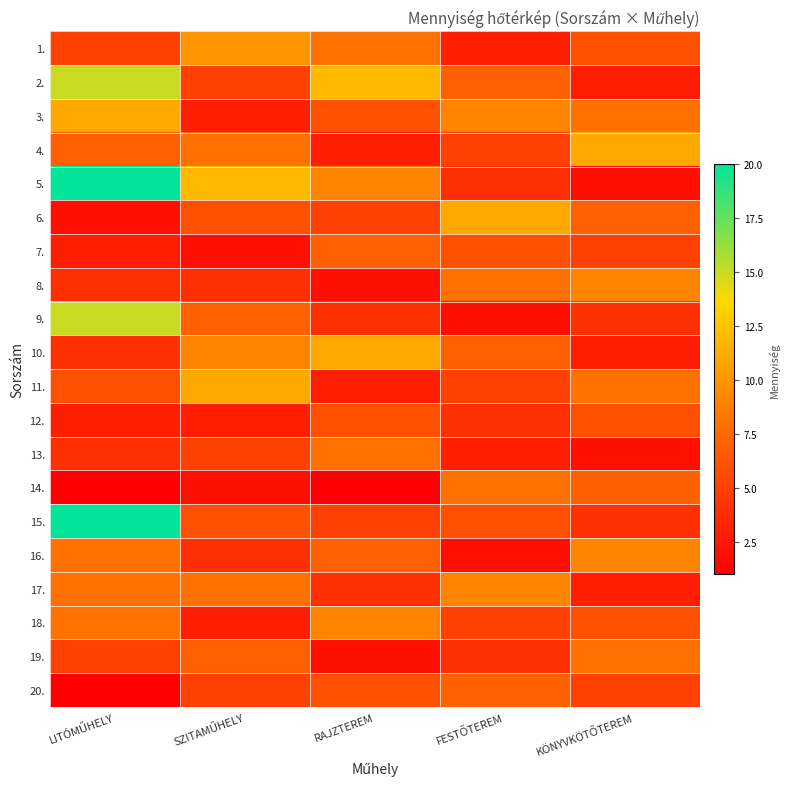

What is the greatest value displayed?

20